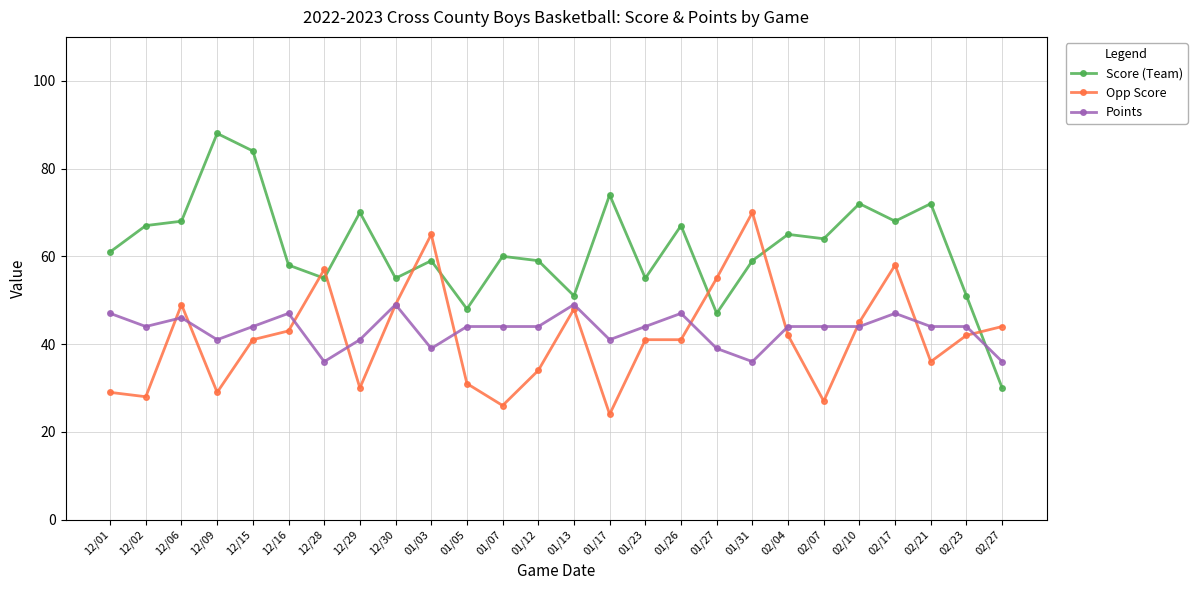

What is the value of the Score (Team) point at the 13th from the left?

59